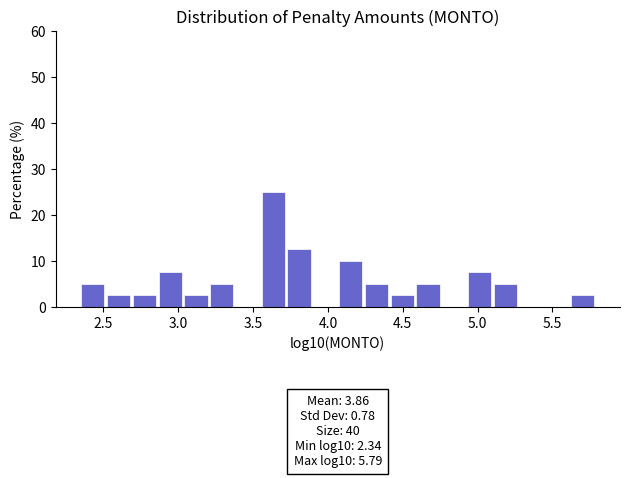

Around what value on the x-axis is the tallest bar? Give the approximate position of its centre, as read against the axis.

3.65